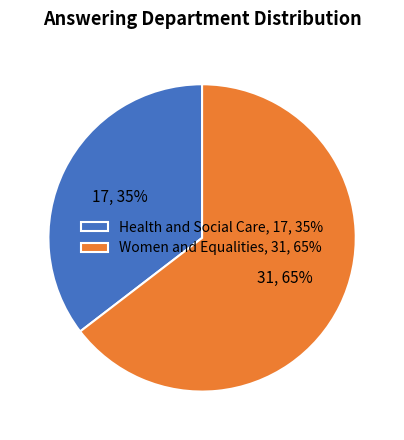

True or false: Health and Social Care accounts for 35% of the total.

True